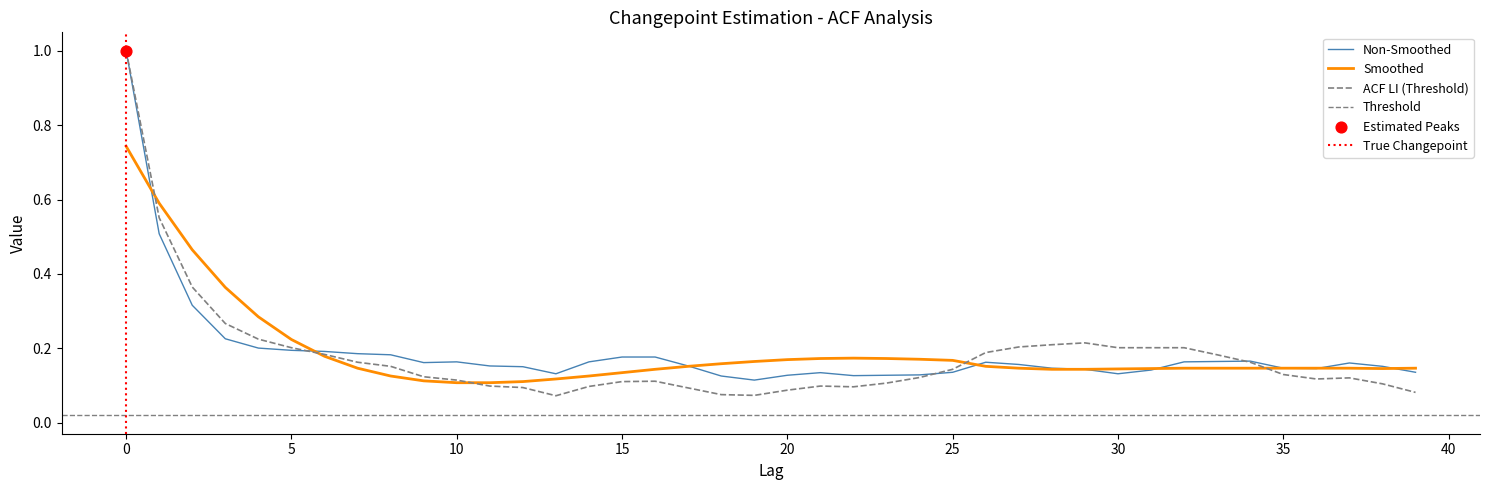

Is the value of acf_shown at 32 greater than the value of acf_shown_smooth at 33?

Yes